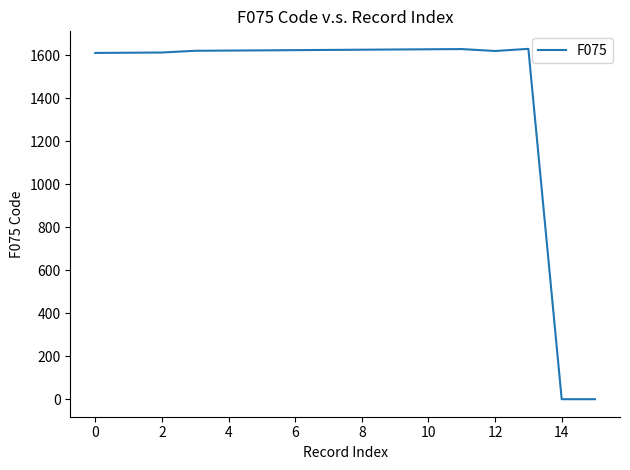

What is the greatest value displayed?

1630